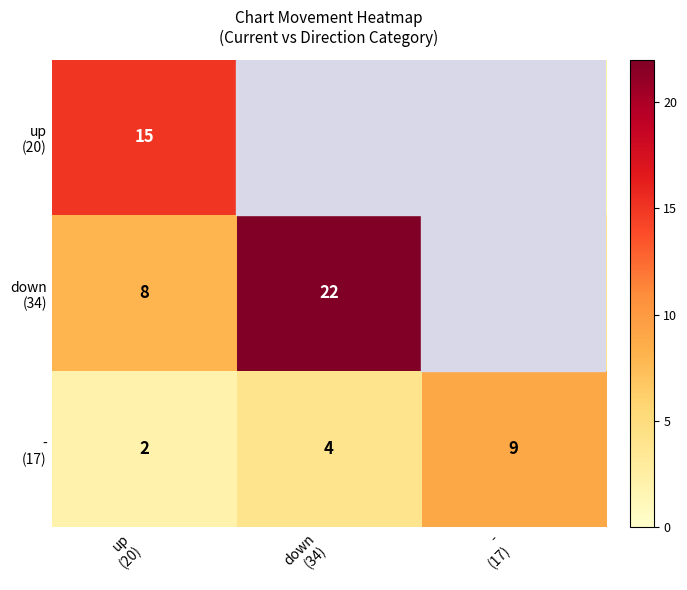

At how many categories does at least one series exceed 20?

1